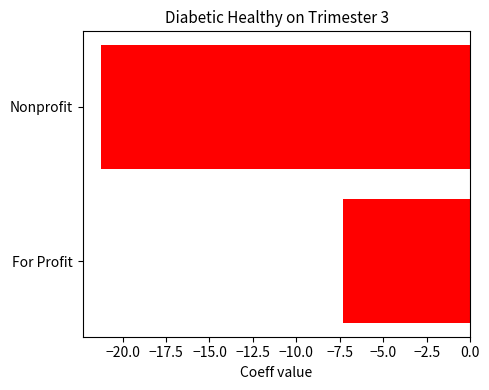

List the labels in order of value, largest first.

For Profit, Nonprofit